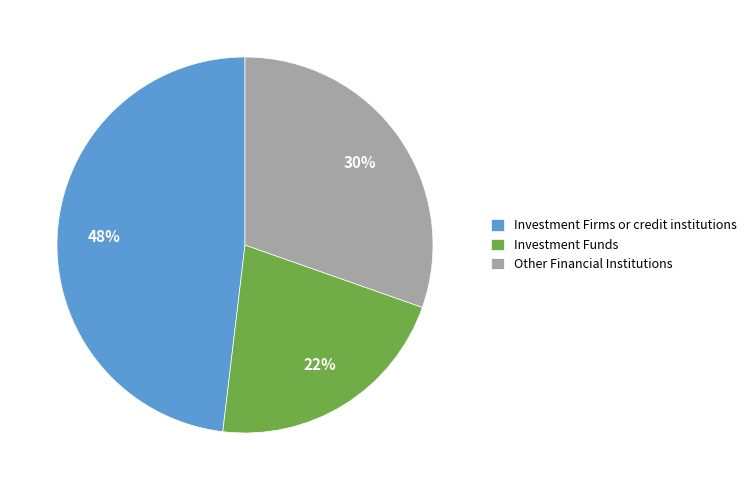

How many segments does this pie chart have?

3